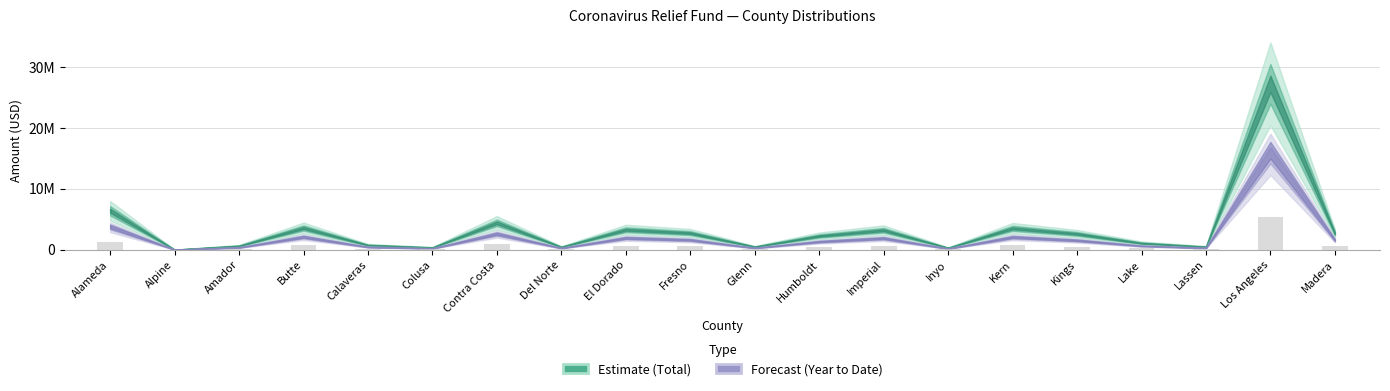

What is the label of the 13th bar from the right?

Del Norte